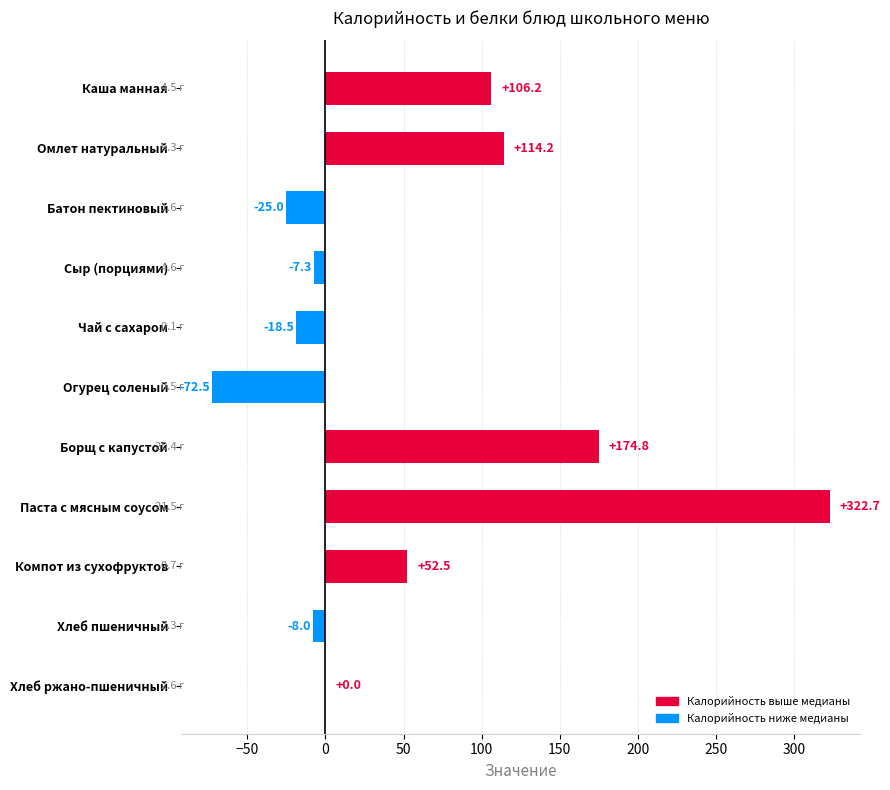

What is the sum of all values?

639.1